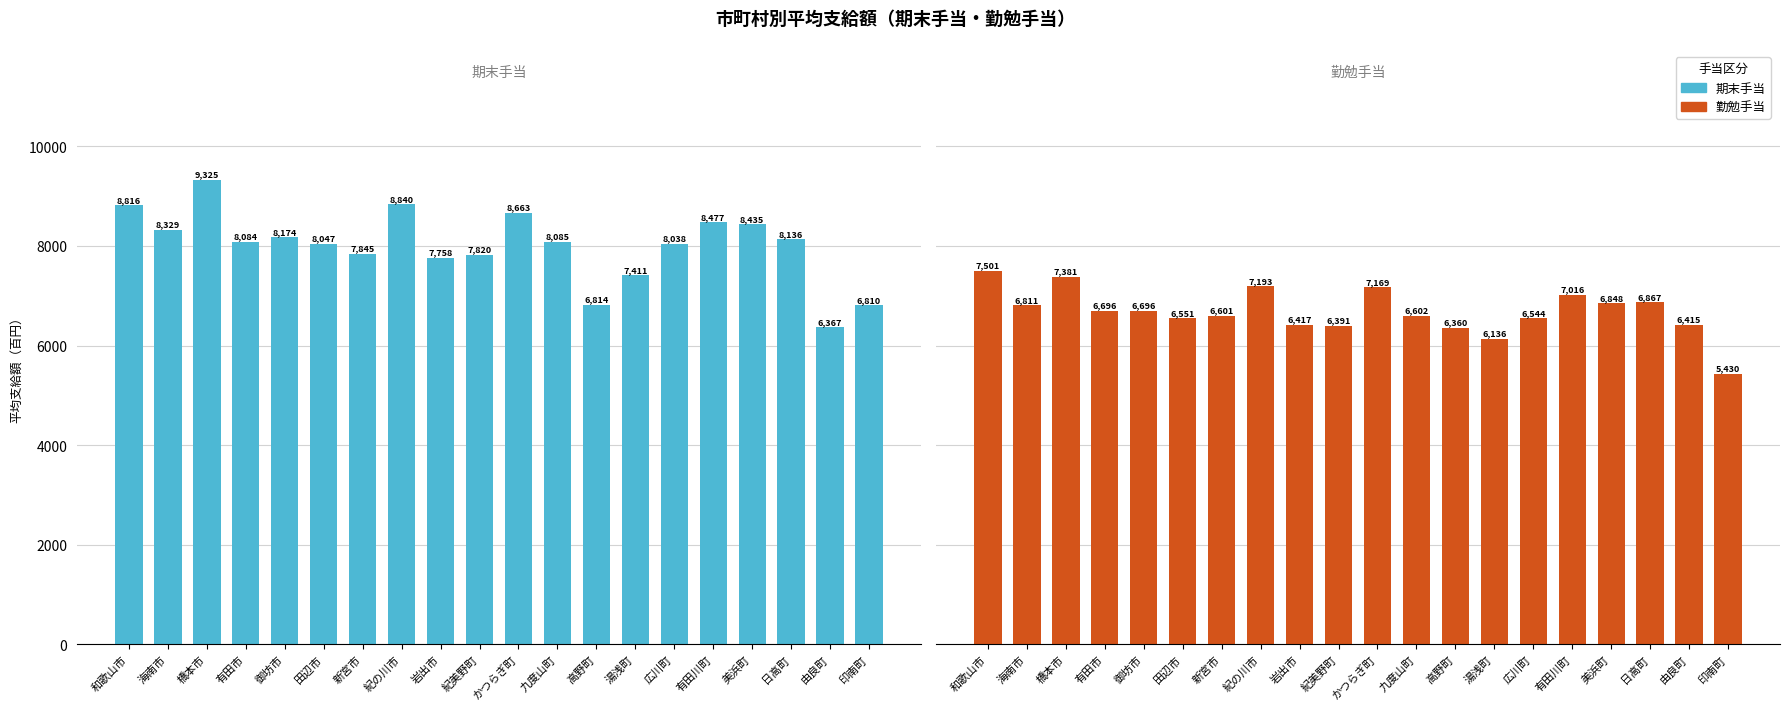

Reading left to right, what are all the values shown in this chart?

期末手当: 8816	8329	9325	8084	8174	8047	7845	8840	7758	7820	8663	8085	6814	7411	8038	8477	8435	8136	6367	6810
勤勉手当: 7501	6811	7381	6696	6696	6551	6601	7193	6417	6391	7169	6602	6360	6136	6544	7016	6848	6867	6415	5430